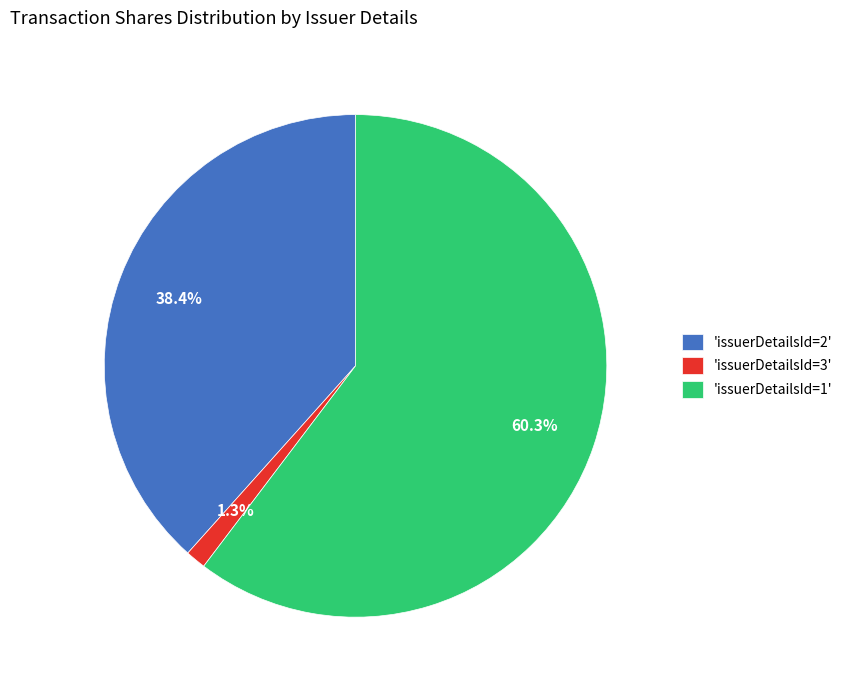

Between 'issuerDetailsId=1' and 'issuerDetailsId=3', which is larger?

'issuerDetailsId=1'